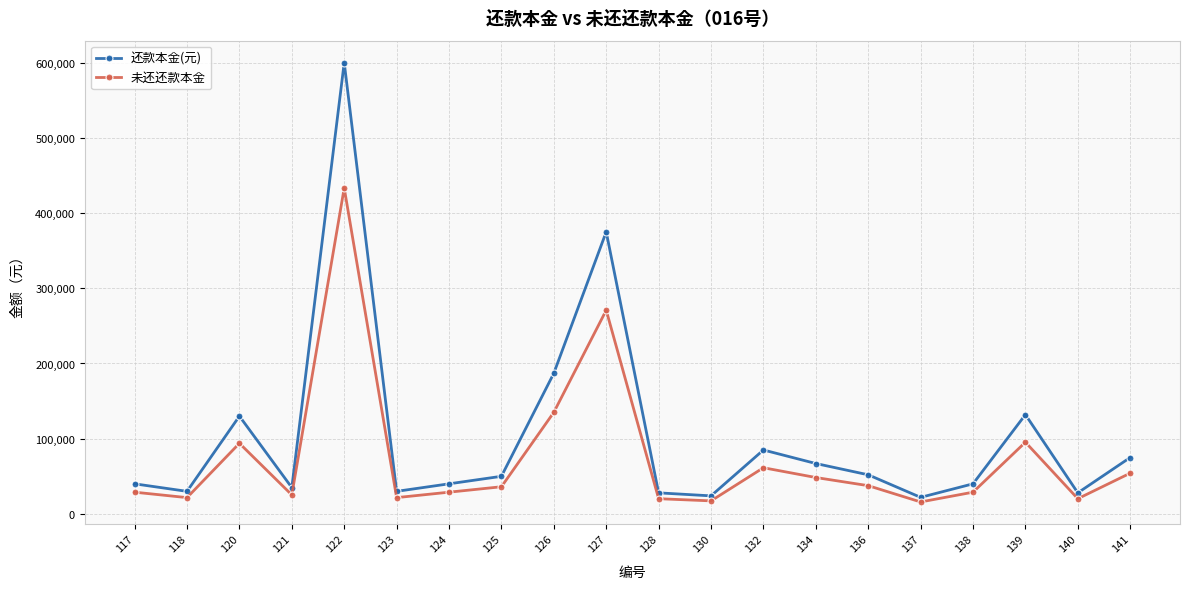

Between 126 and 140, which series saw the biggest shift?

还款本金(元)